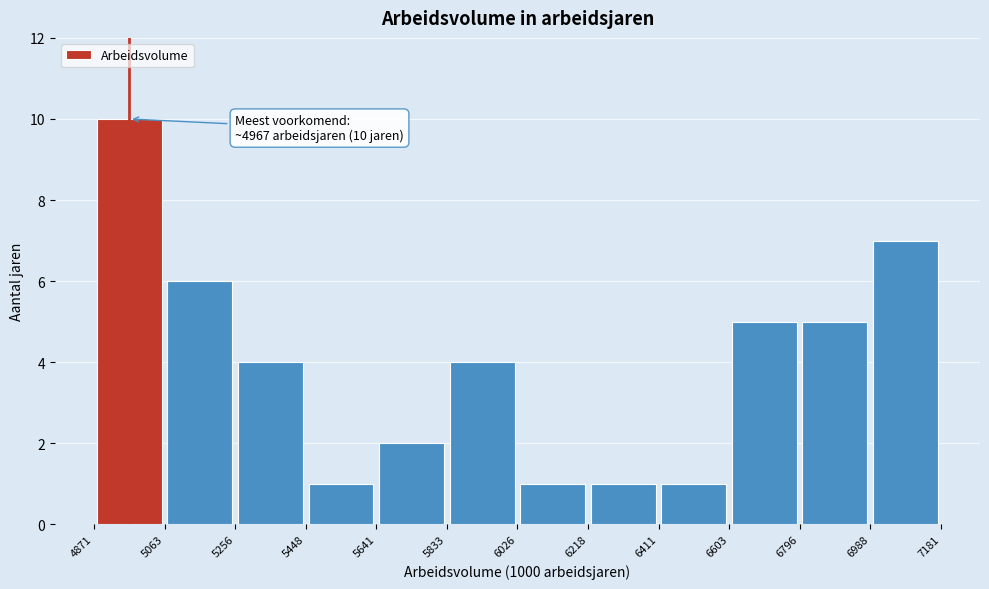

Over which range of the x-axis is the bar tallest?

4871 to 5063